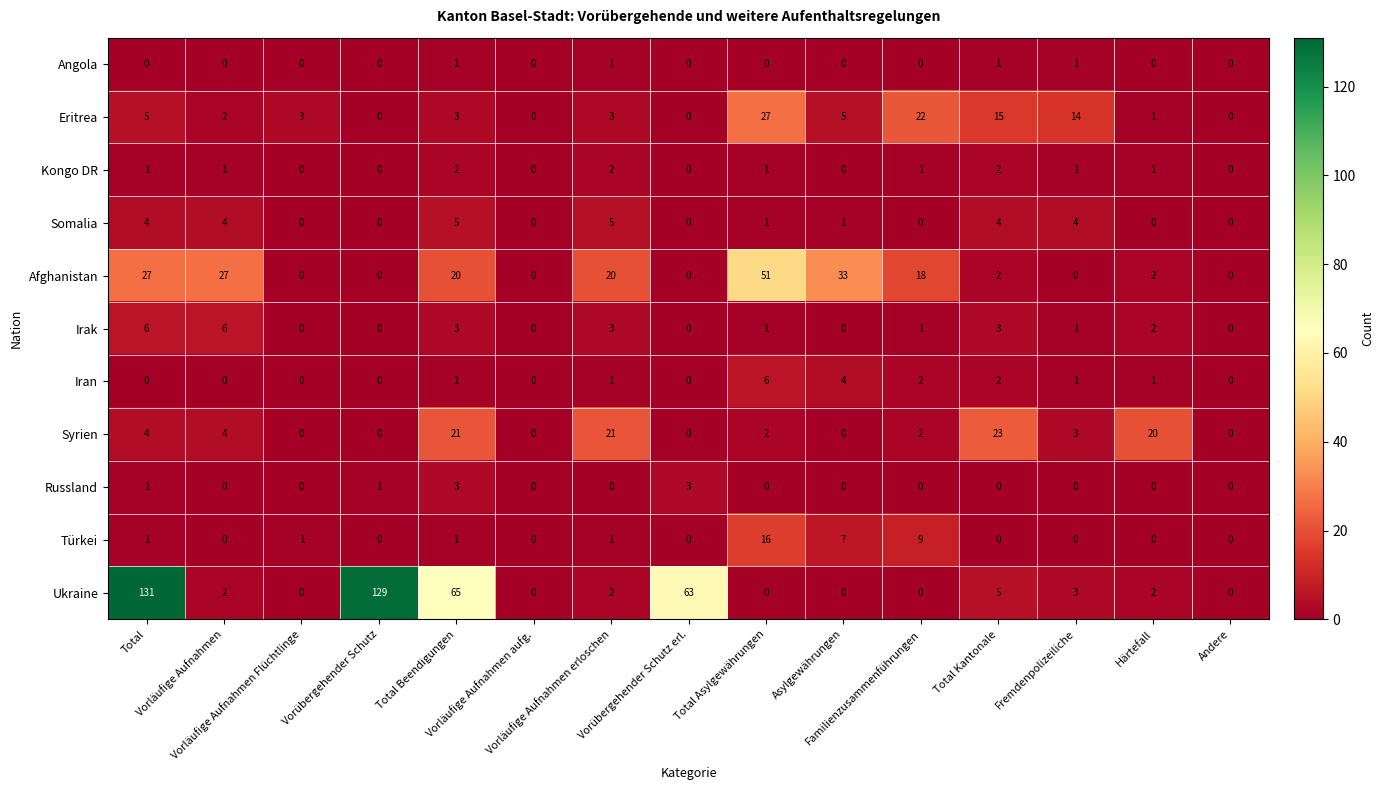

What is the spread (max minus min) of values at Total?

131